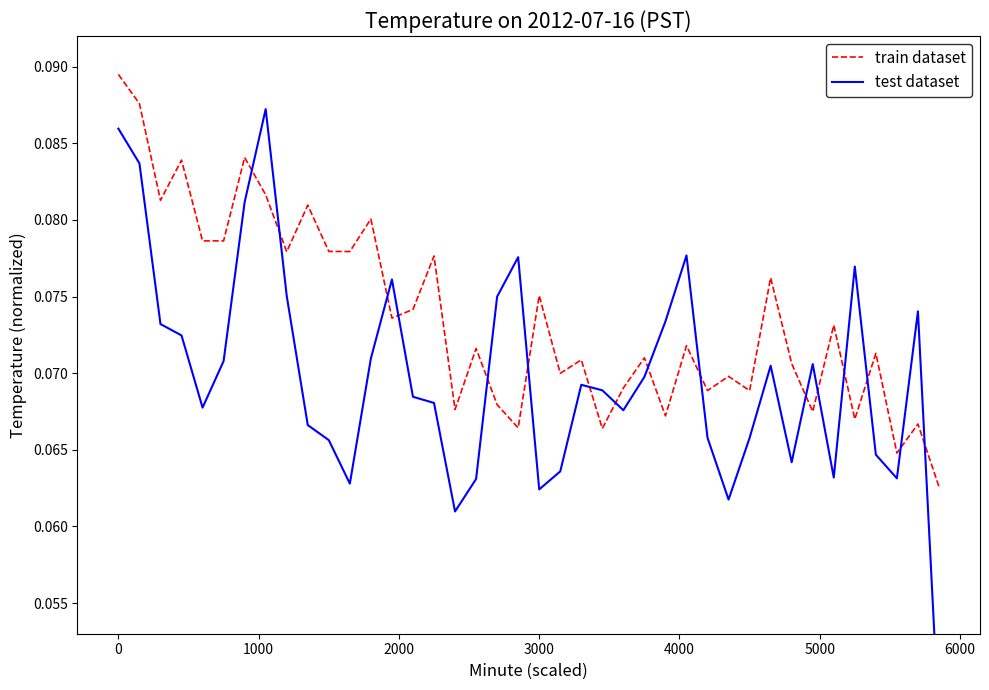

How many lines are shown in the chart?

2